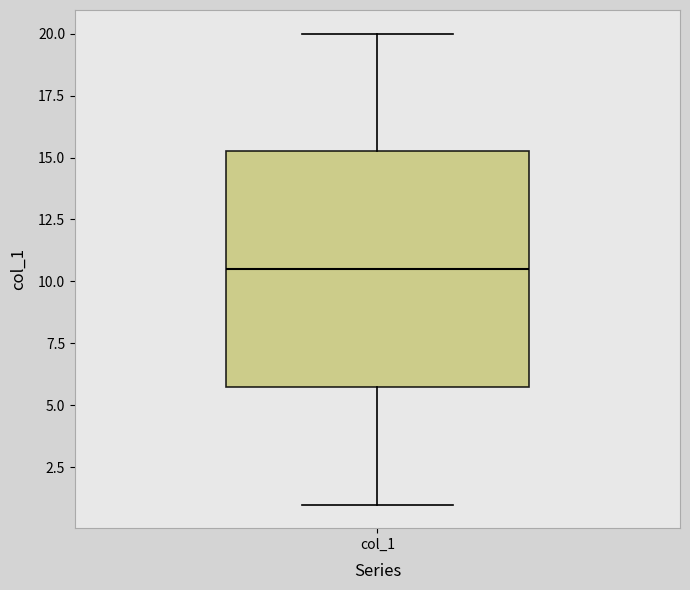

Read this box plot against the y-axis: the position of the median line, the range covered by the box, and the ends of both whiskers. The values are not printed on the chart, so give them approximately, as read against the axis.

median 10.5, box 6.0 to 15.5, whiskers 1.0 to 20.0